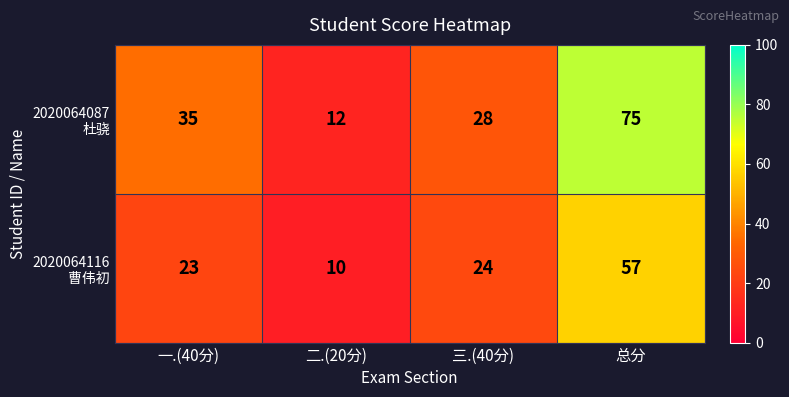

What is the spread (max minus min) of values at 三.(40分)?

4